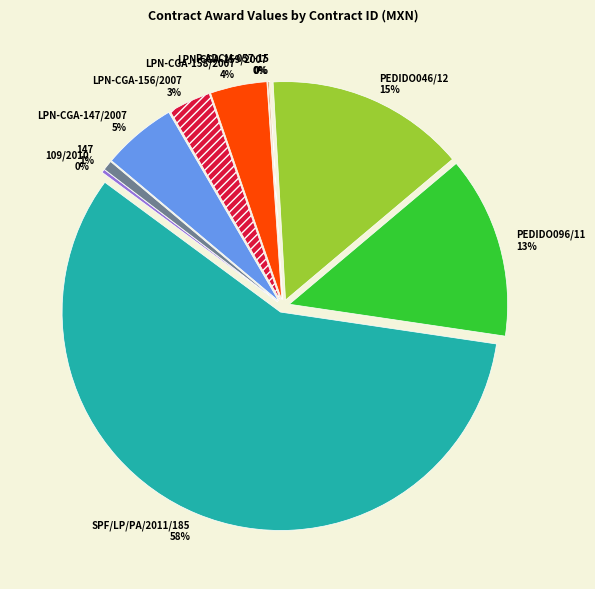

What is the smallest slice in the pie chart?

P-ADCM-057-15